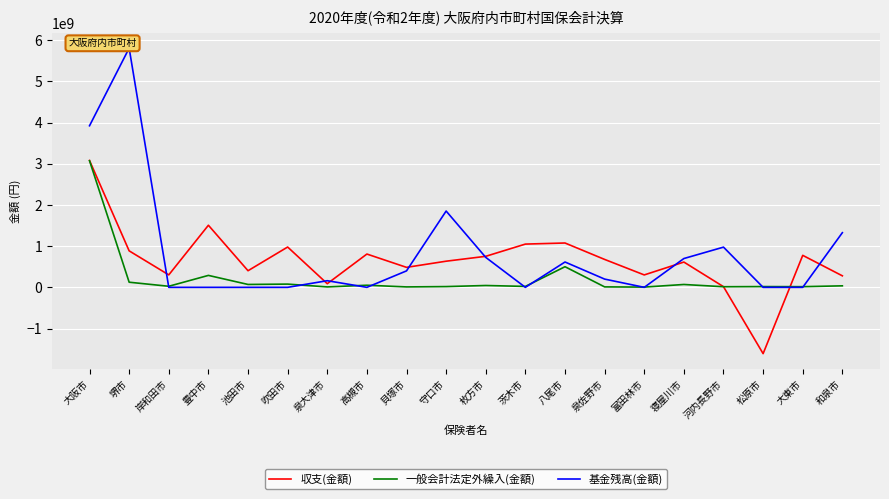

Which category has the lowest value in the 基金残高(金額) series?

岸和田市